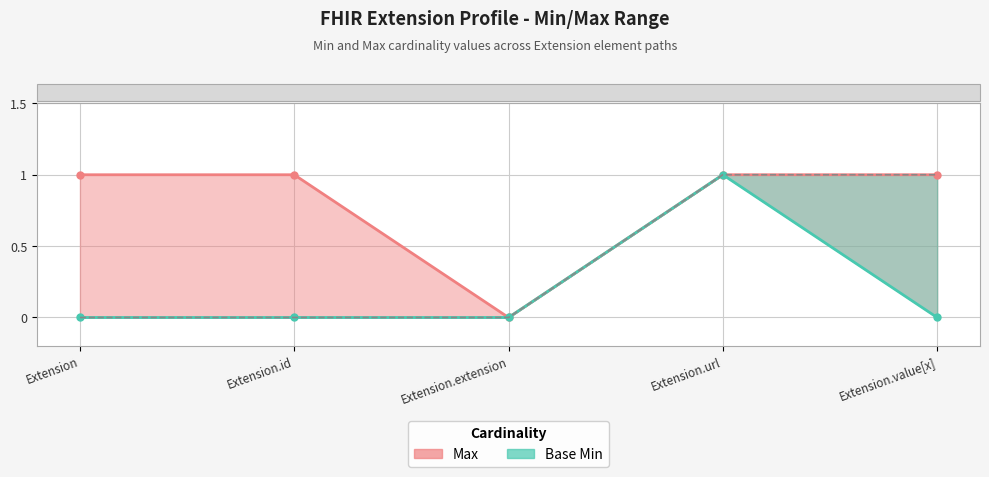

Does the chart have visible grid lines?

Yes